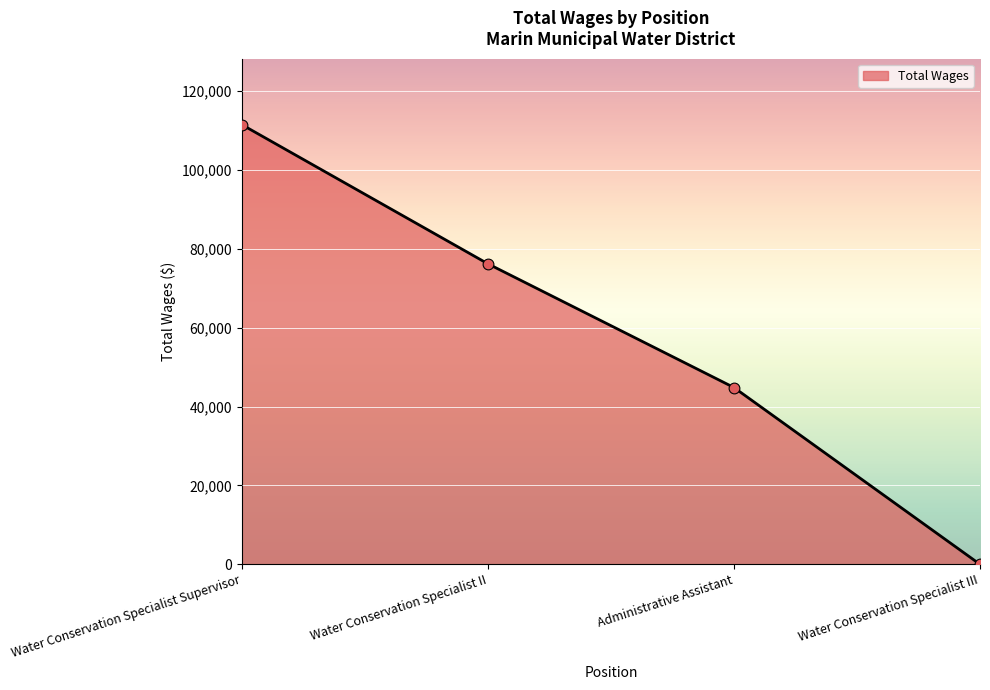

Approximately how many times larger is the value at Water Conservation Specialist Supervisor compared to Water Conservation Specialist II?

1.5